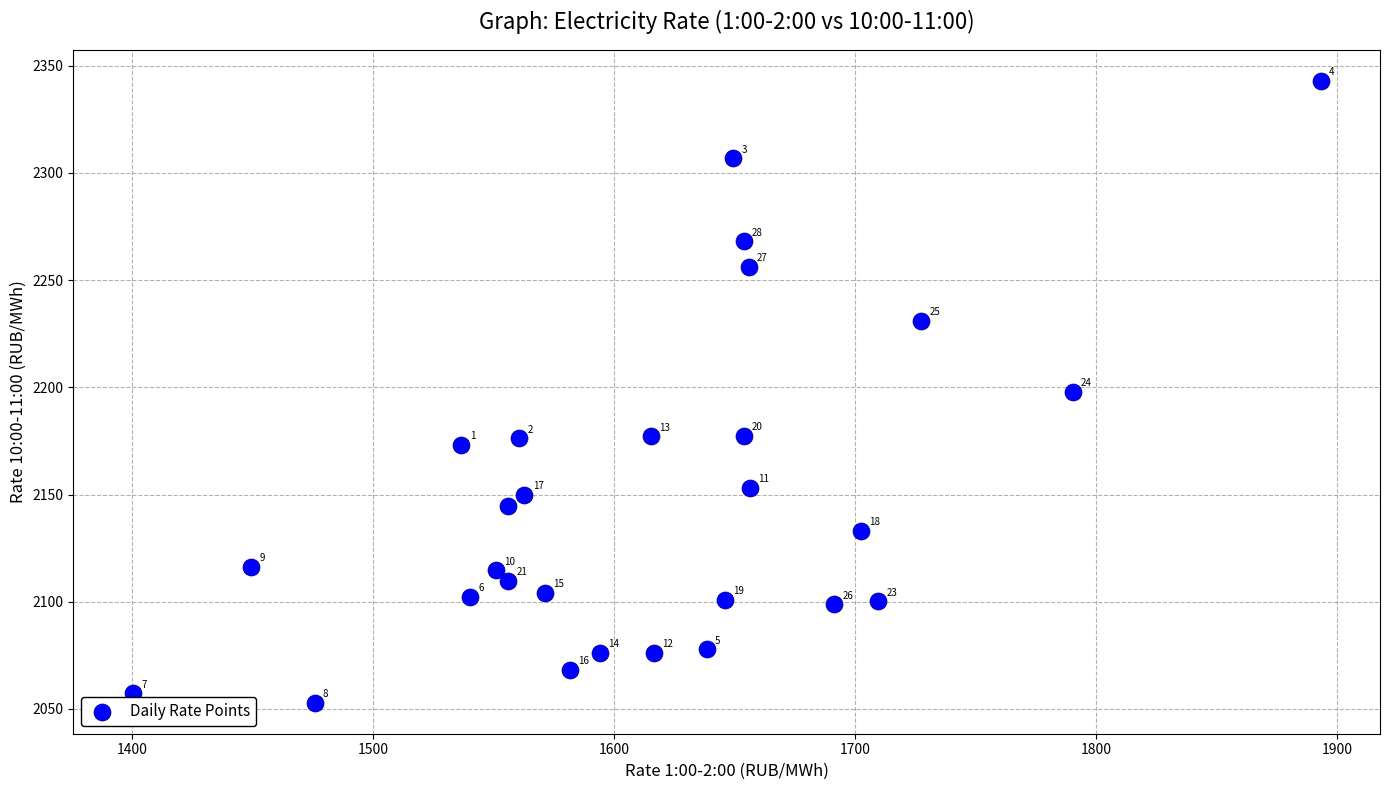

What Y value in the scatter plot is closest to 2197?

2198.0